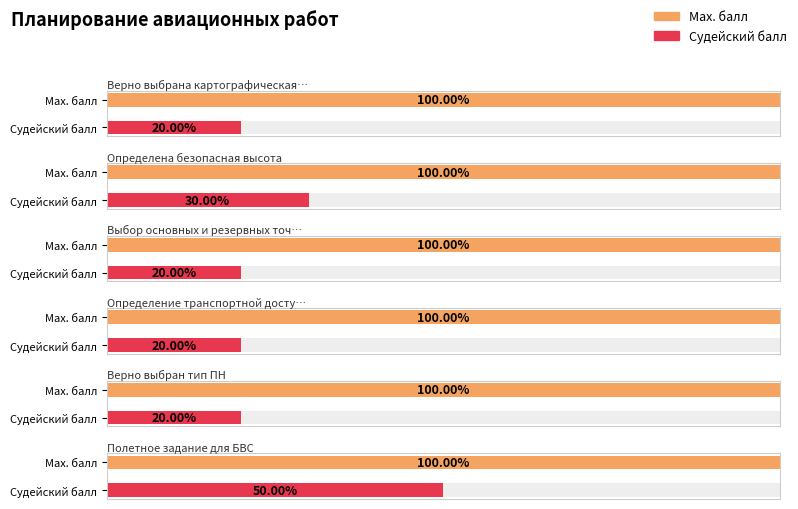

Rank the series at Определена безопасная высота from lowest to highest value.

Sudeyskiy balл, Max. balл